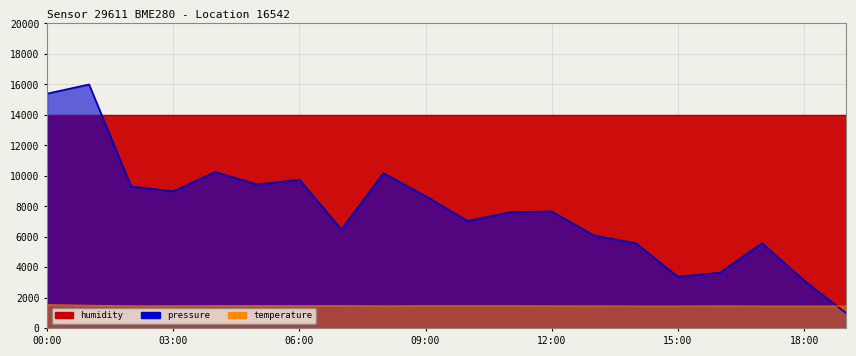

What is the value of the temperature_line point at the 10th from the left?

1480.0